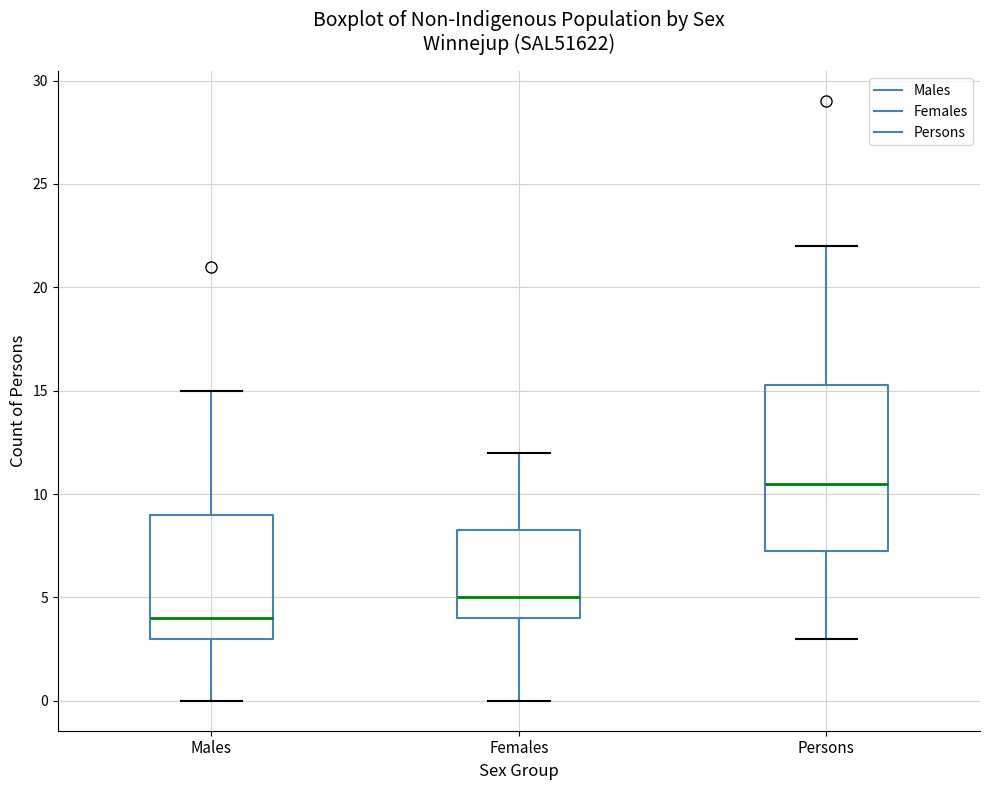

Which box is the tallest, from its lower edge to its upper edge?

Persons